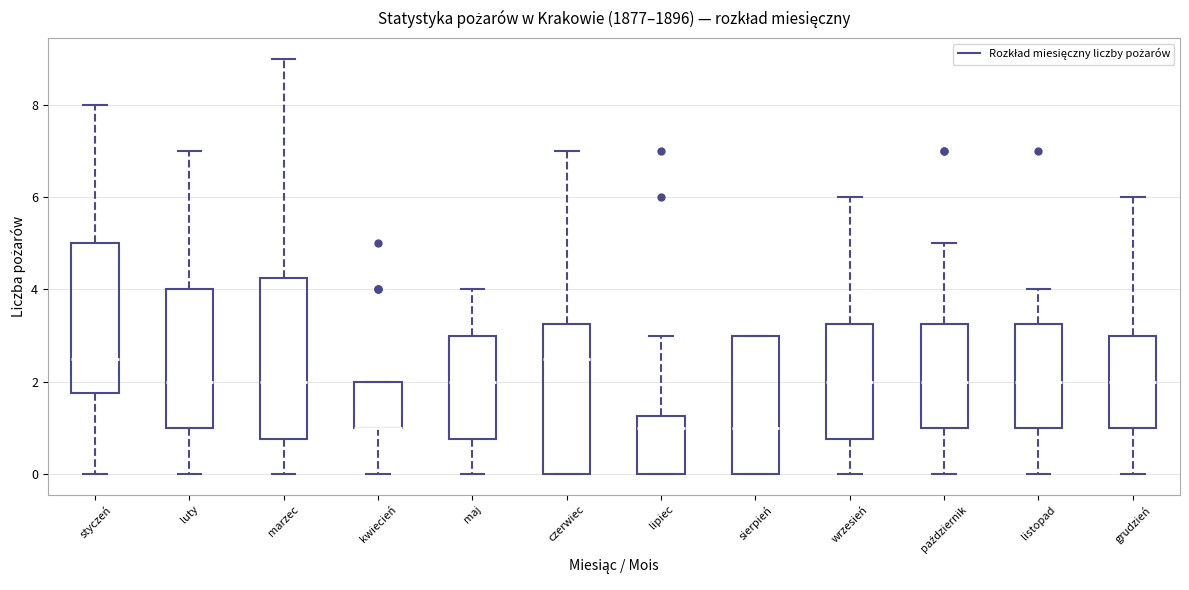

Where is the lower edge of the box for sierpień on the y-axis? The values are not printed on the chart, so give them approximately, as read against the axis.

0.0